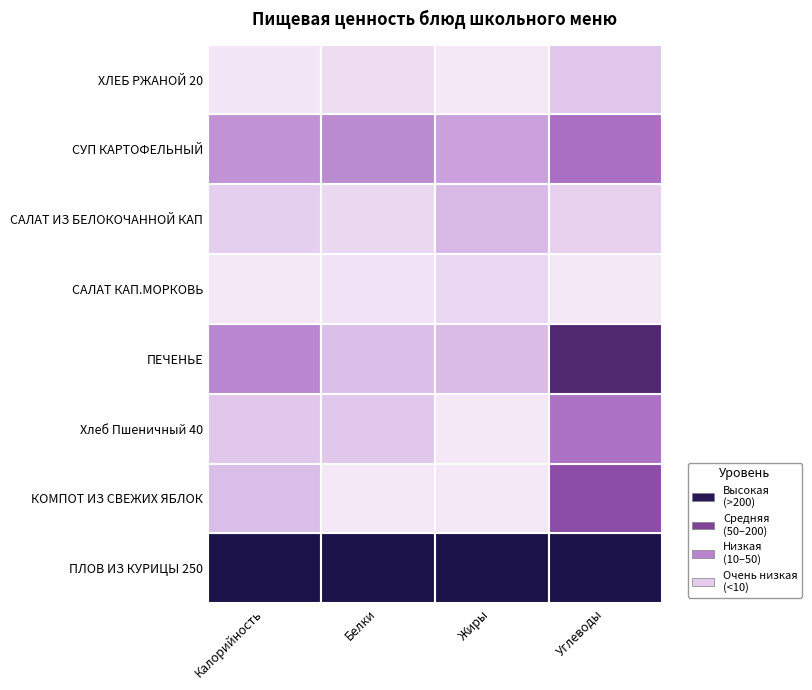

Reading left to right, transcribe all the data shown in this chart.

ПЛОВ ИЗ КУРИЦЫ 250: 546.2	25.3	29.9	43.8
КОМПОТ ИЗ СВЕЖИХ ЯБЛОК: 111.1	0.2	0.2	27.0
Хлеб Пшеничный 40: 94.7	3.1	0.2	20.1
ПЕЧЕНЬЕ: 208.5	3.8	4.9	37.2
САЛАТ КАП.МОРКОВЬ: 35.9	0.6	2.0	3.7
САЛАТ ИЗ БЕЛОКОЧАННОЙ КАП: 80.0	1.6	5.1	6.9
СУП КАРТОФЕЛЬНЫЙ: 185.6	8.4	7.6	20.7
ХЛЕБ РЖАНОЙ 20: 40.8	1.3	0.2	8.5